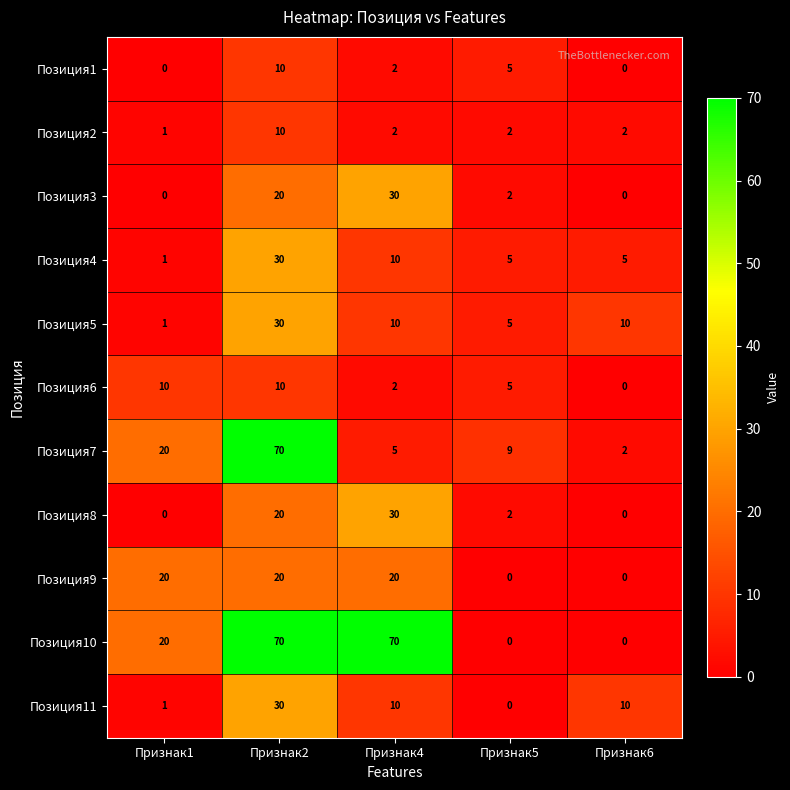

At which label does Позиция8 reach its peak?

Признак4